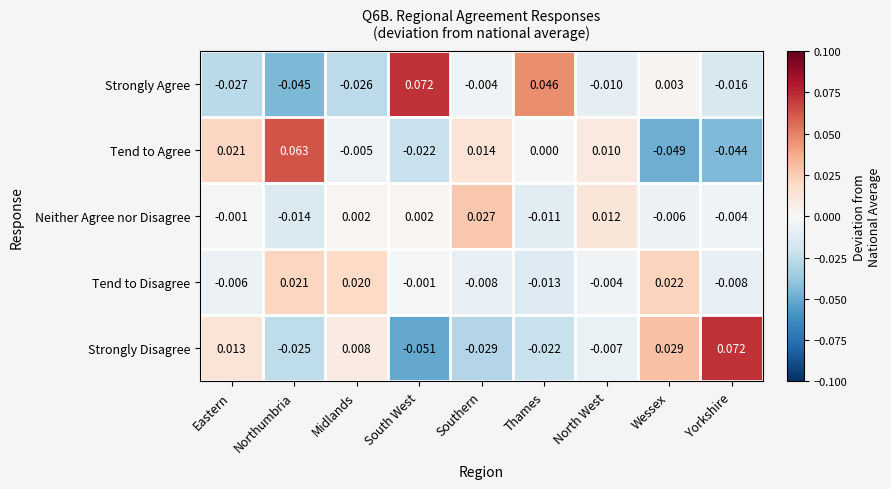

At how many categories does at least one series exceed 0?

9